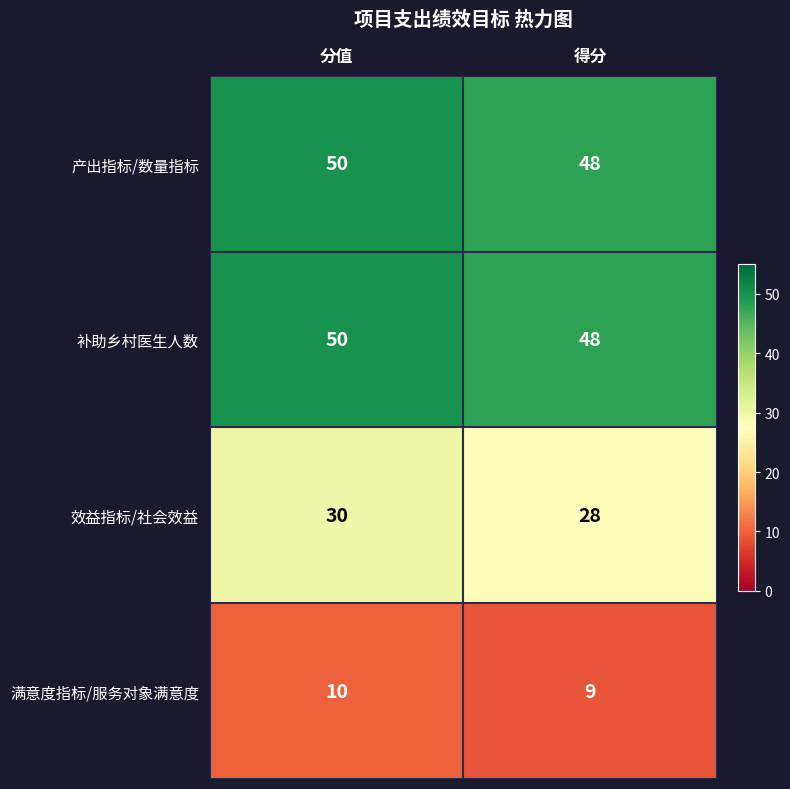

What is the smallest value displayed?

9